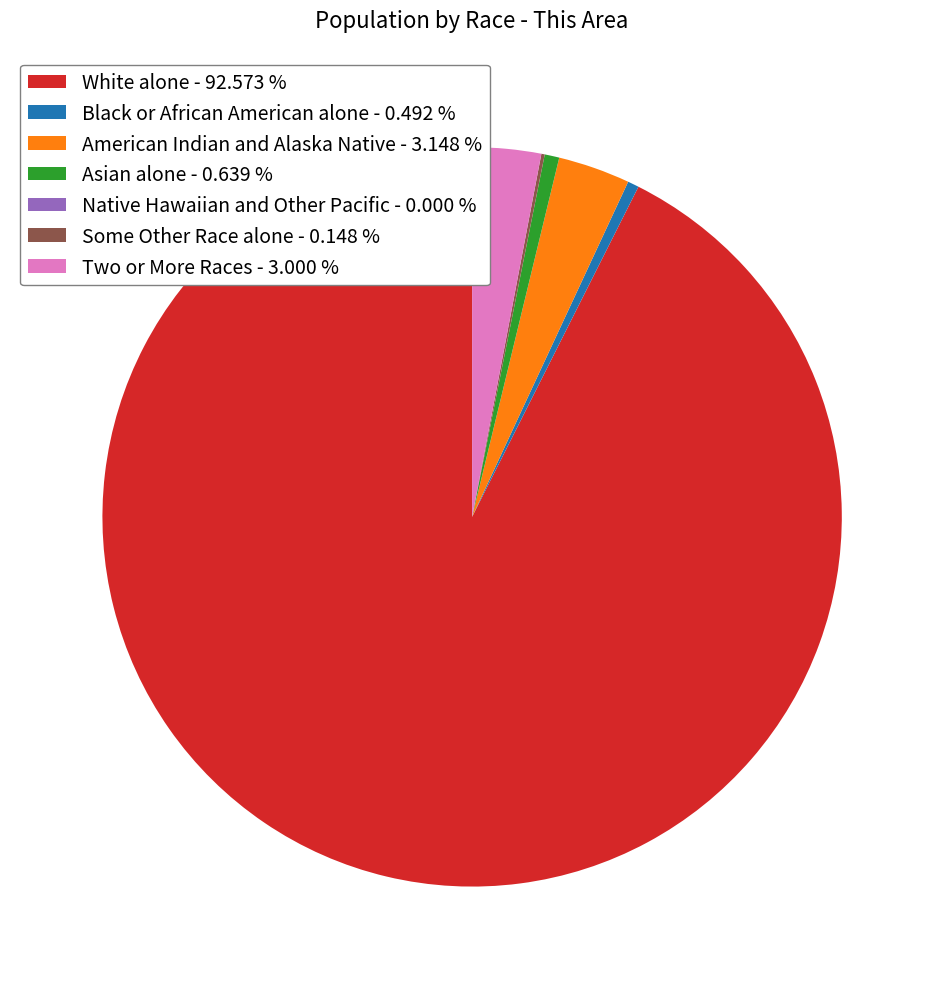

Is there any slice that represents more than half of the pie?

Yes